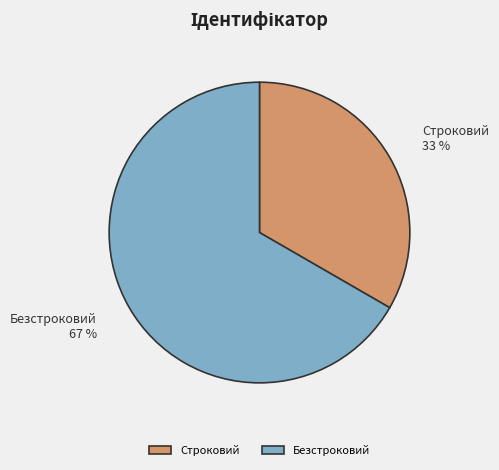

Between Строковий and Безстроковий, which is larger?

Безстроковий